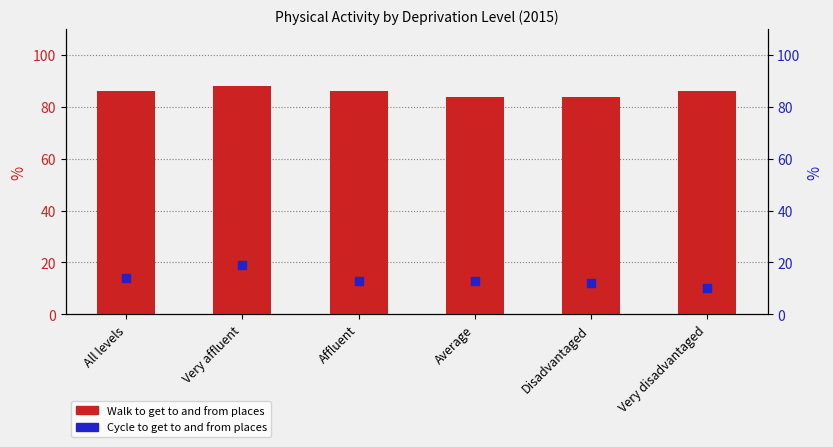

Which series reaches the maximum Y coordinate?

Walk to get to and from places